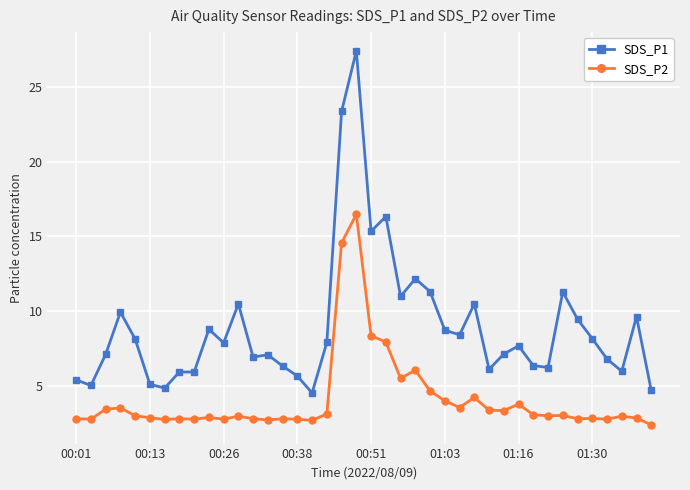

What is the sum of all SDS_P1 values?

357.8